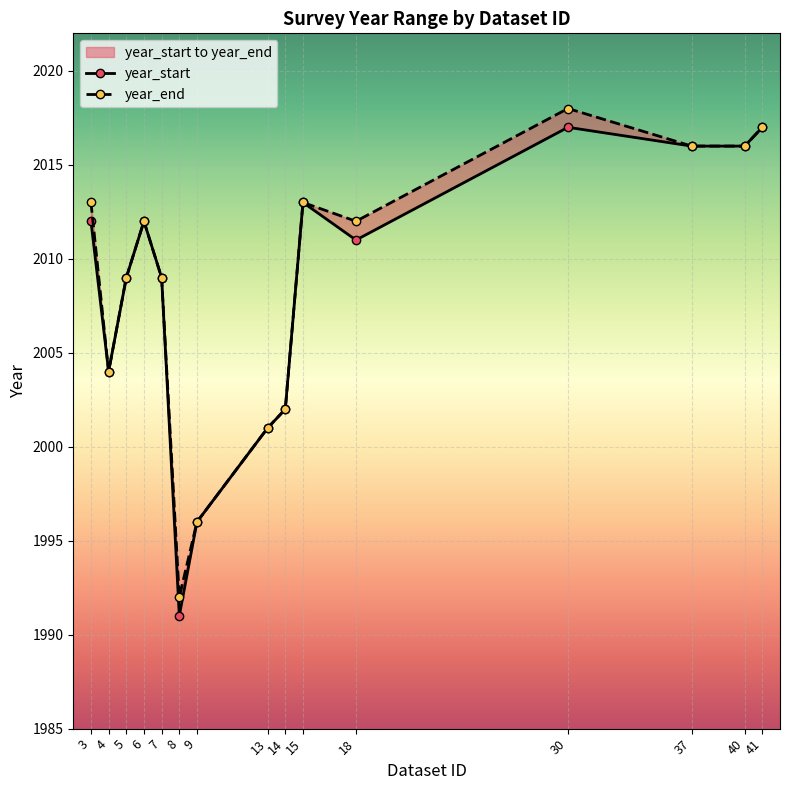

What value does the year_start series have at 8, to the nearest 5?

1990